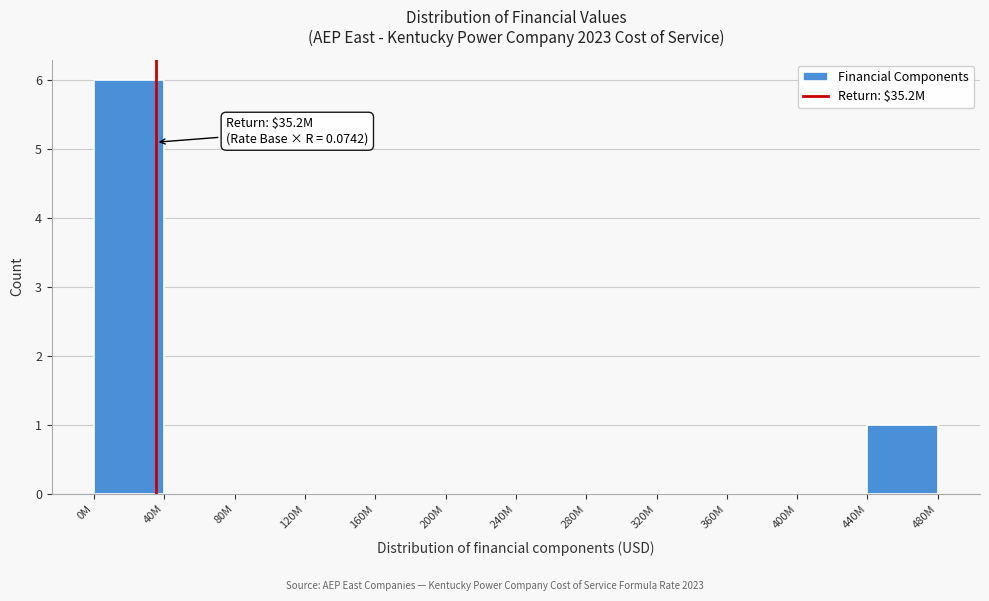

Reading left to right, what are all the values shown in this chart?

0M=6	40M=0	80M=0	120M=0	160M=0	200M=0	240M=0	280M=0	320M=0	360M=0	400M=0	440M=1